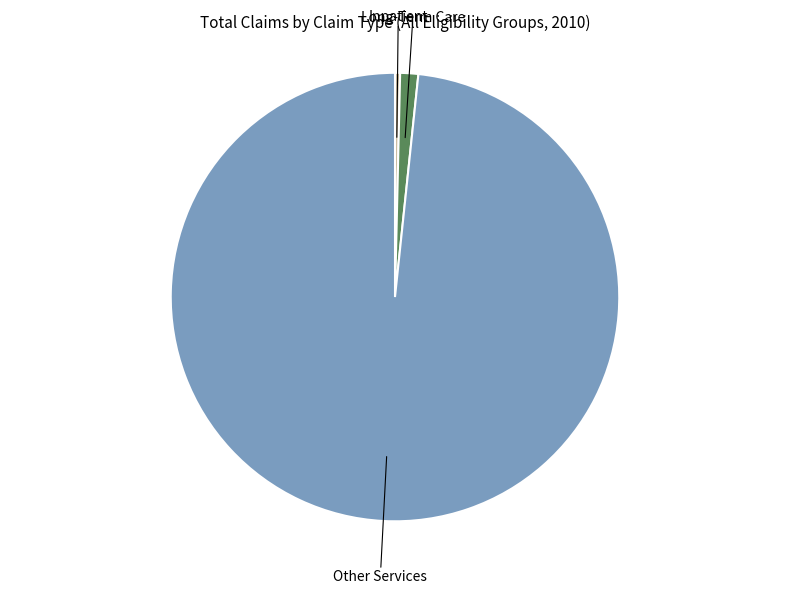

Is there any slice that represents more than half of the pie?

Yes